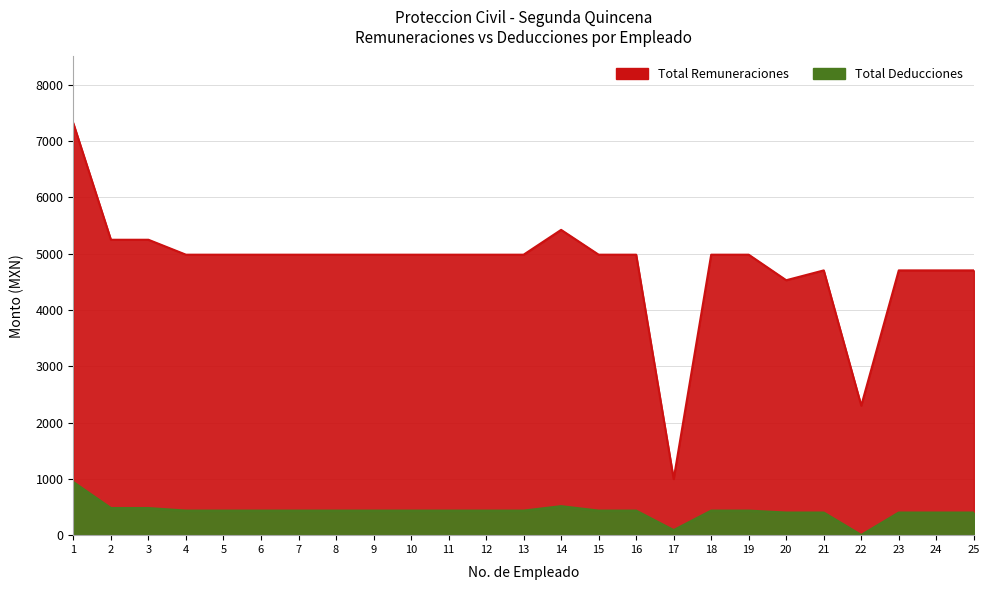

At how many categories does at least one series exceed 813?

25